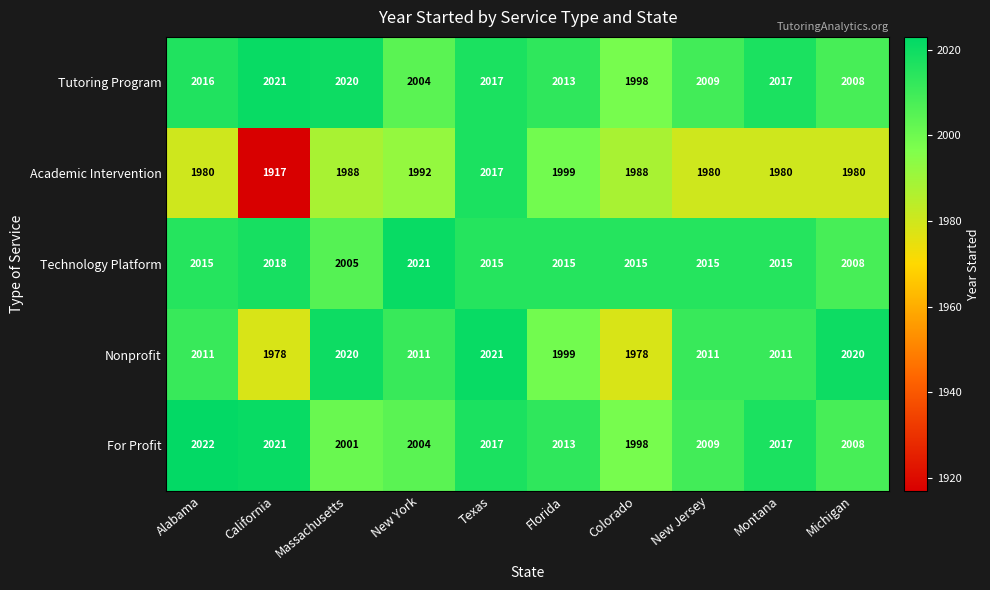

Between Texas and Florida, which series saw the biggest shift?

Nonprofit